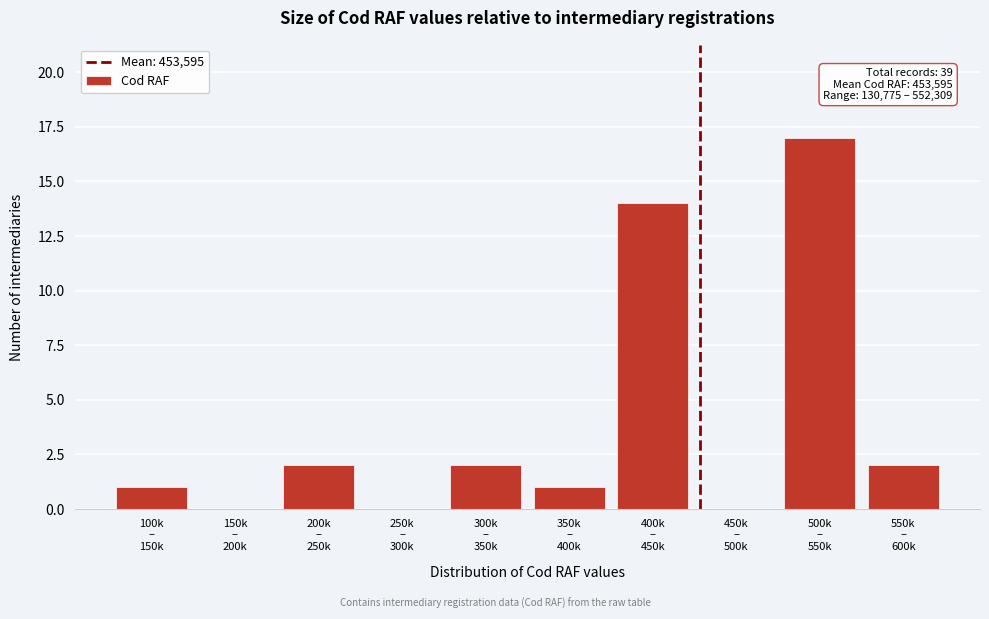

What is the maximum value shown in the chart?

17